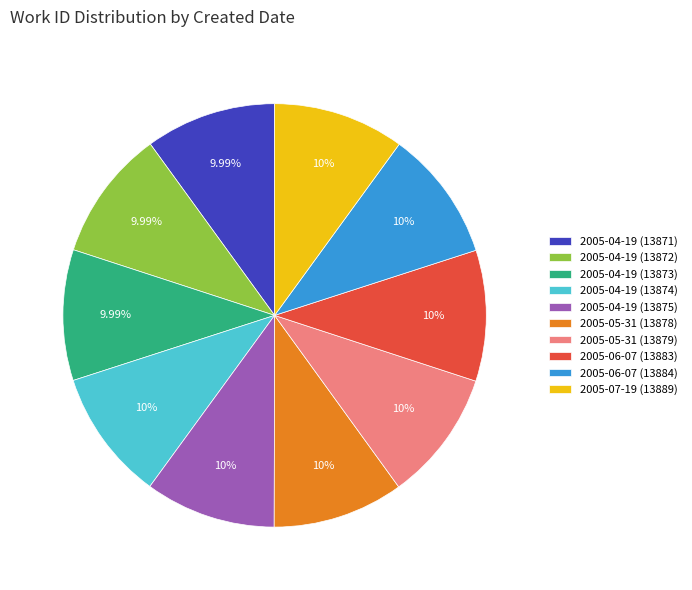

Is it true that 2005-04-19 (13873) is 22% of the pie?

False